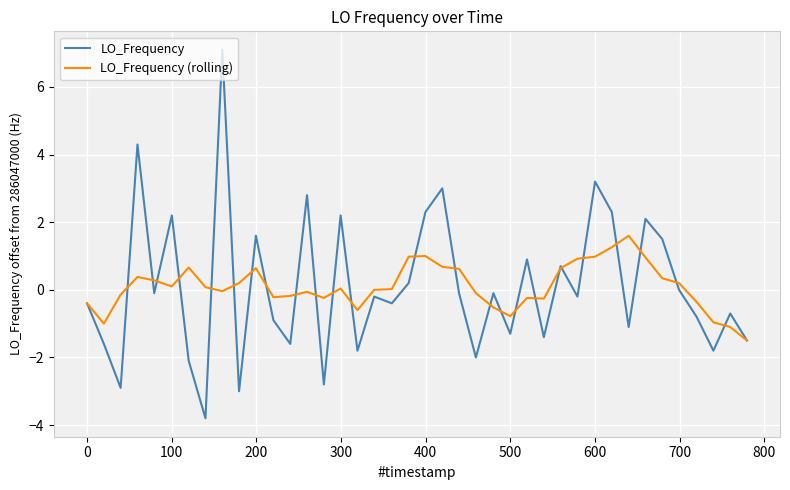

What is the lowest value of the LO_Frequency series?

-3.8